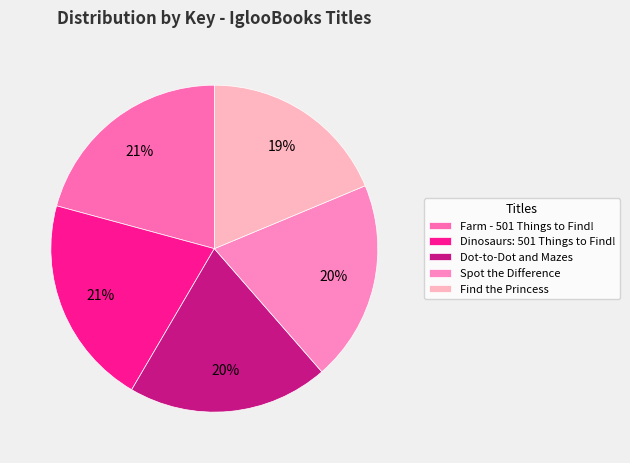

True or false: Farm - 501 Things to Find! accounts for 26% of the total.

False